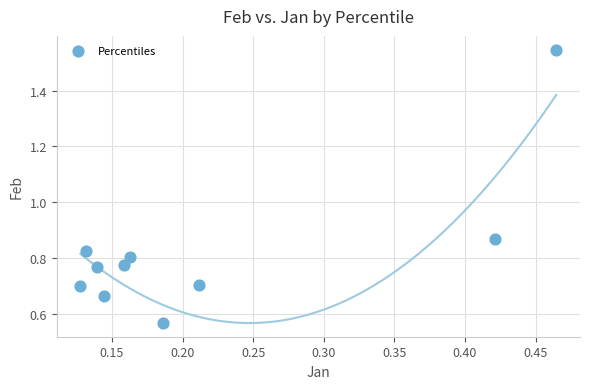

What is the range of X values (max minus min)?

0.3